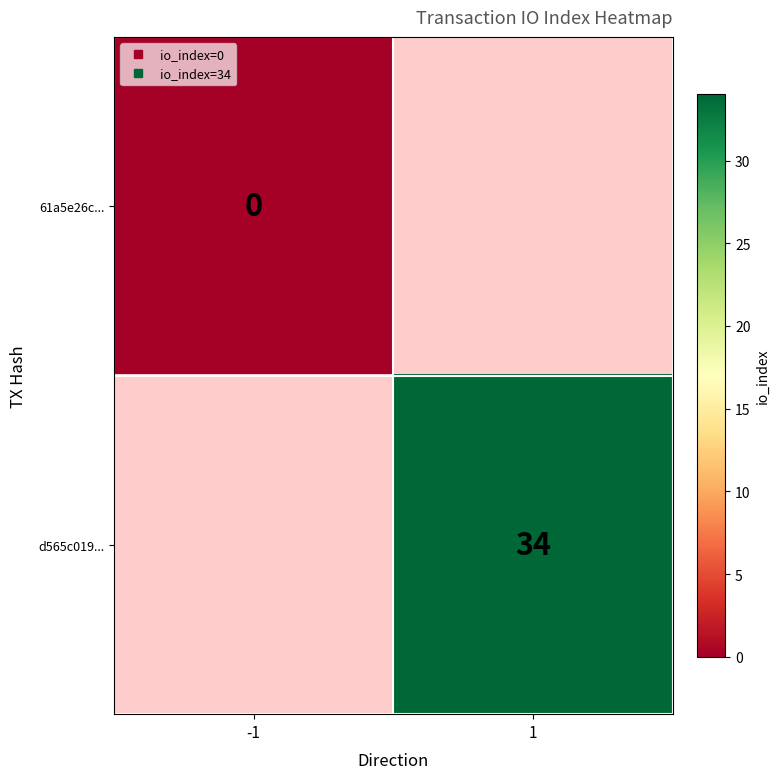

Count the number of data series in this chart.

2